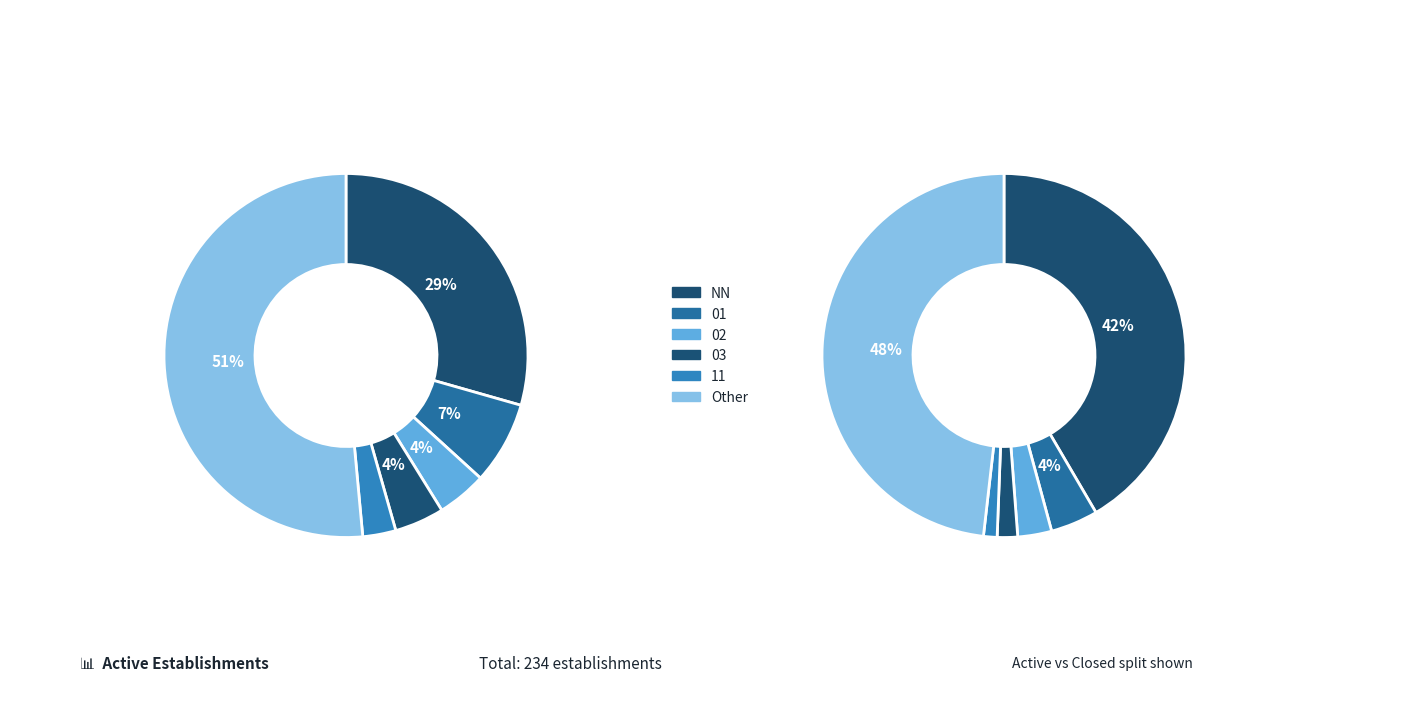

Is the sum of 03 and 01 greater than half?

No